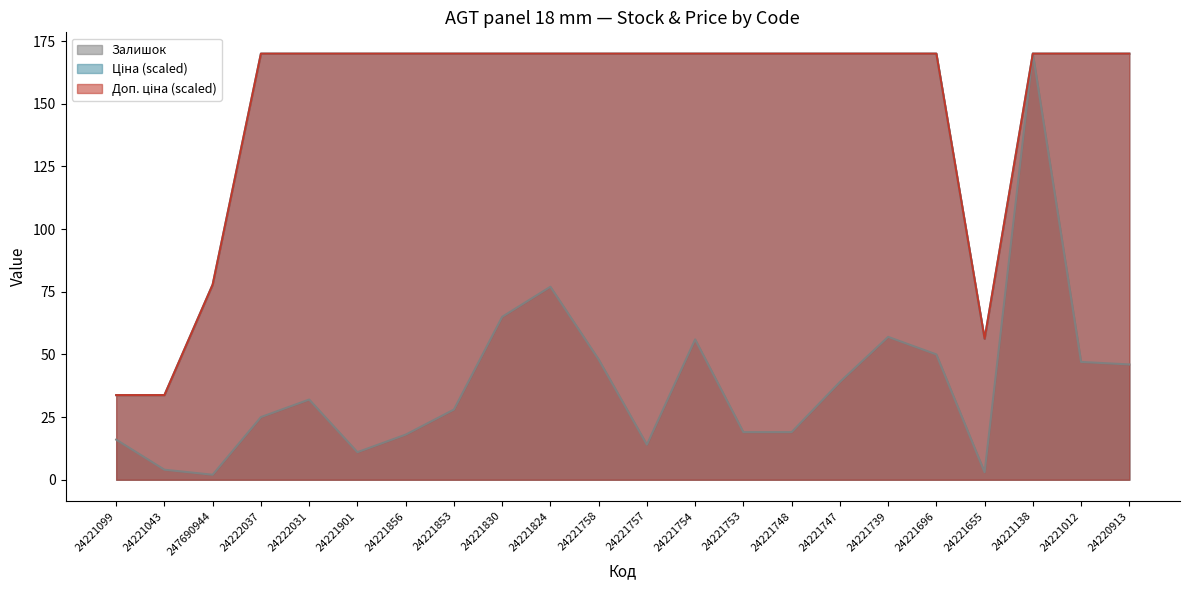

At which category is the sum across all series the highest?

24221138